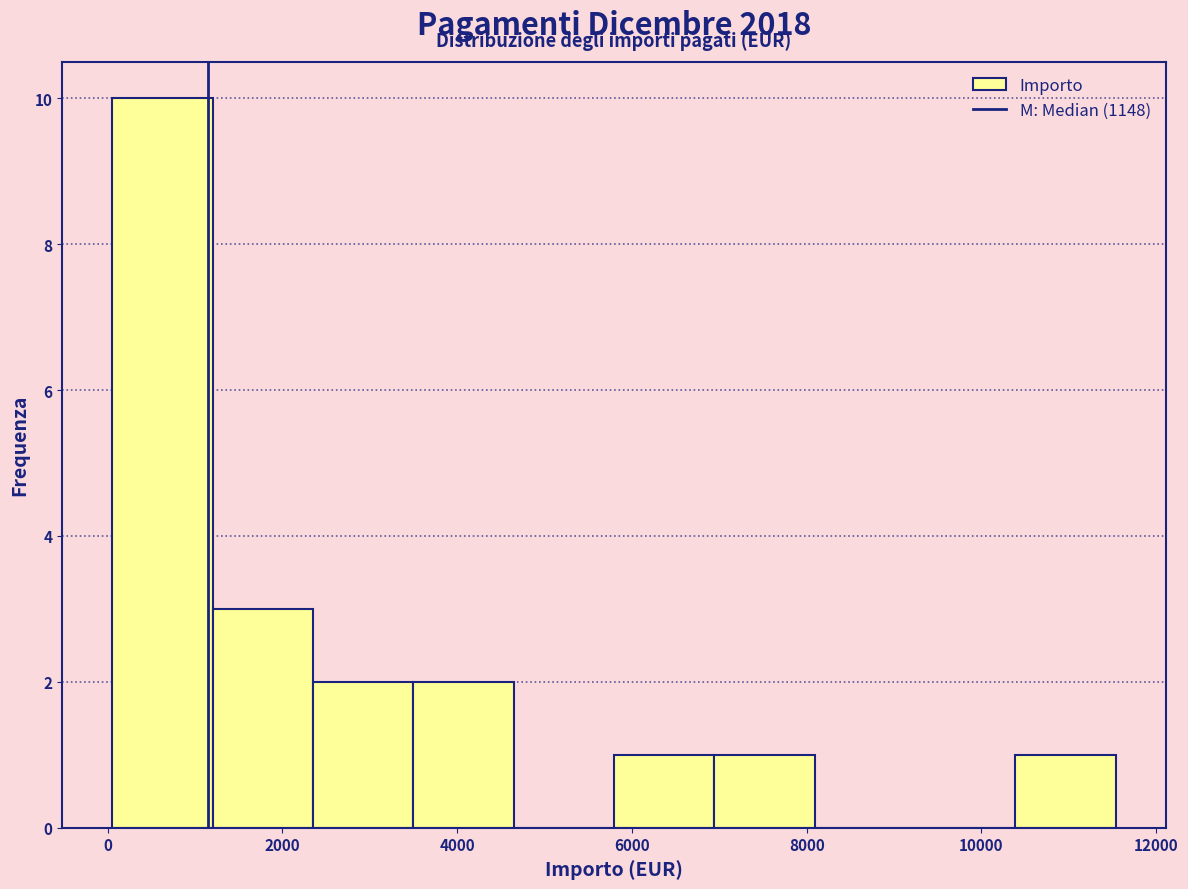

Over which range of the x-axis is the bar tallest?

0 to 1200